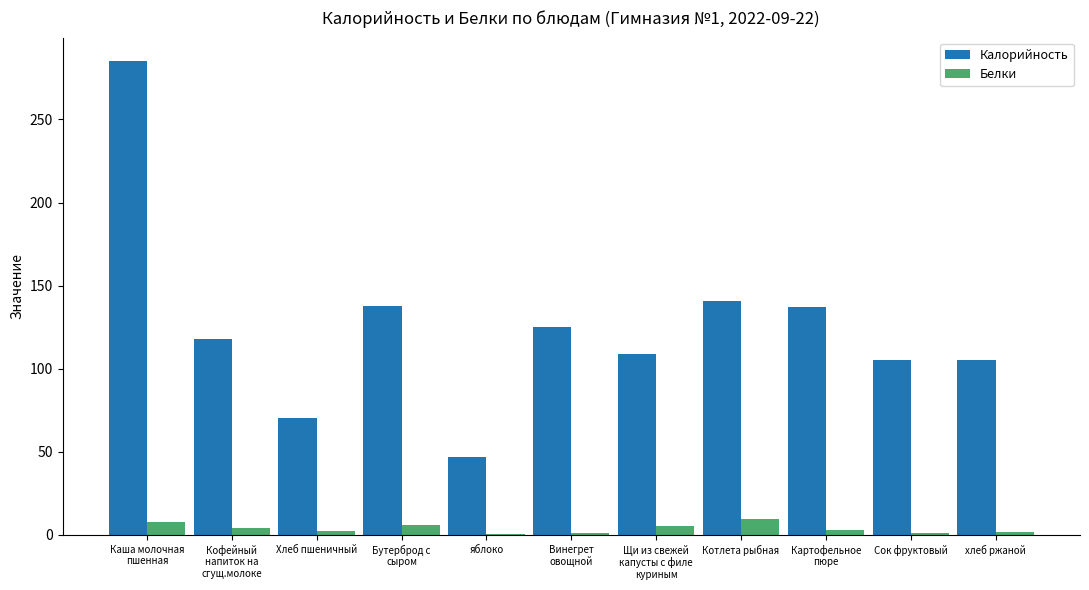

Between яблоко and хлеб ржаной, which series saw the biggest shift?

Калорийность